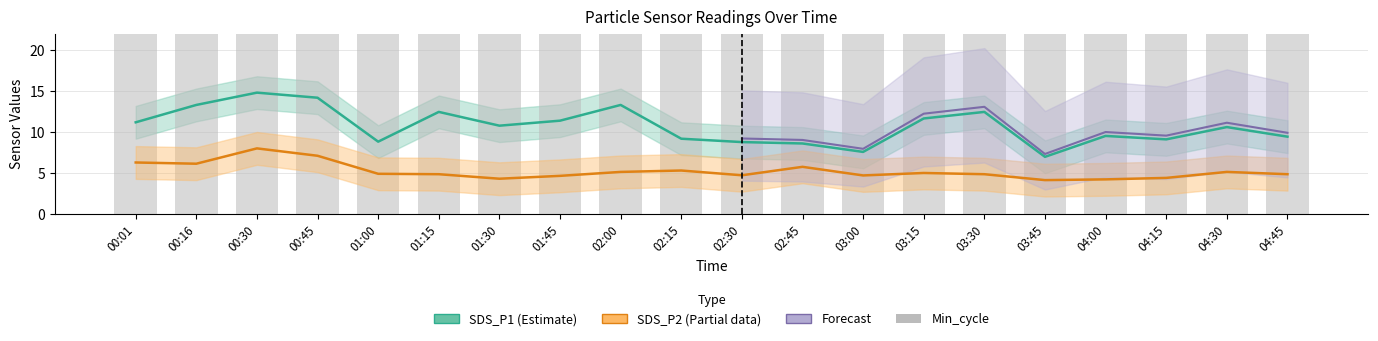

What is the sum of all Min_cycle values?

560.0